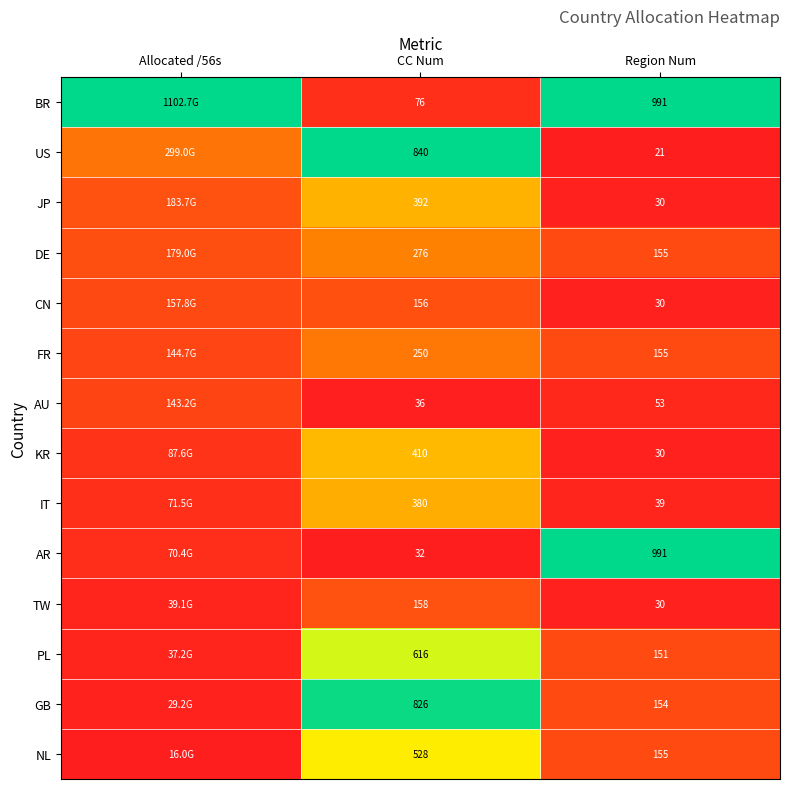

At how many categories does at least one series exceed 0?

3